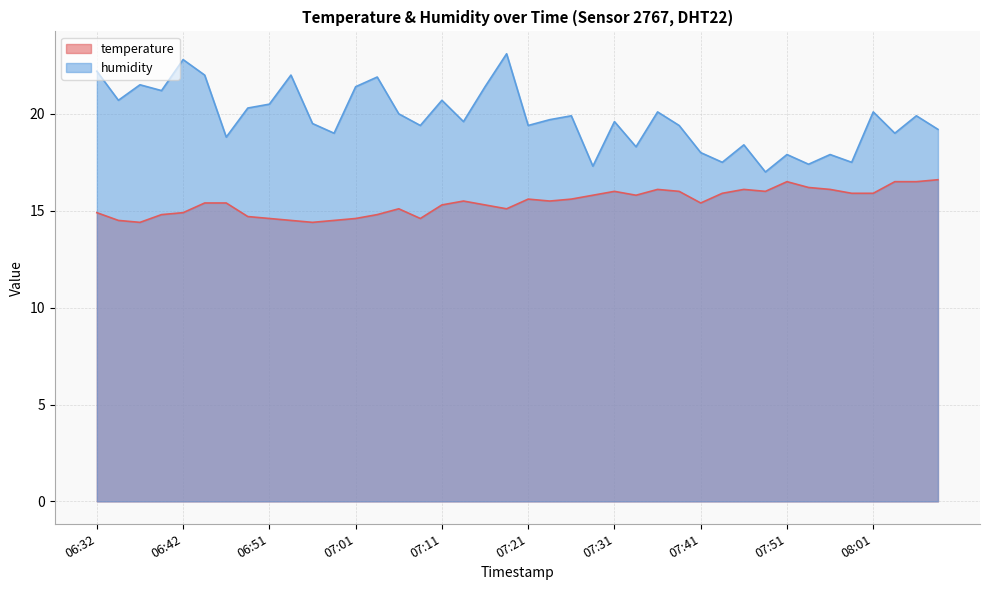

Reading right to left, list all the values displayed in this chart.

temperature: 16.6	16.5	16.5	15.9	15.9	16.1	16.2	16.5	16.0	16.1	15.9	15.4	16.0	16.1	15.8	16.0	15.8	15.6	15.5	15.6	15.1	15.3	15.5	15.3	14.6	15.1	14.8	14.6	14.5	14.4	14.5	14.6	14.7	15.4	15.4	14.9	14.8	14.4	14.5	14.9
humidity: 19.2	19.9	19.0	20.1	17.5	17.9	17.4	17.9	17.0	18.4	17.5	18.0	19.4	20.1	18.3	19.6	17.3	19.9	19.7	19.4	23.1	21.4	19.6	20.7	19.4	20.0	21.9	21.4	19.0	19.5	22.0	20.5	20.3	18.8	22.0	22.8	21.2	21.5	20.7	22.2